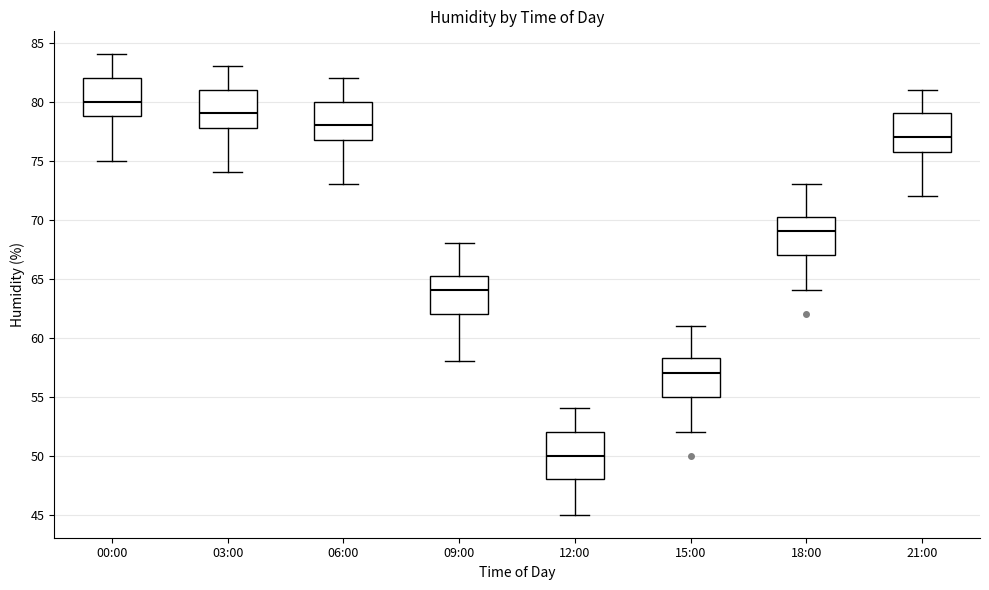

Comparing the boxes themselves (not the whiskers), which one is the tallest?

12:00